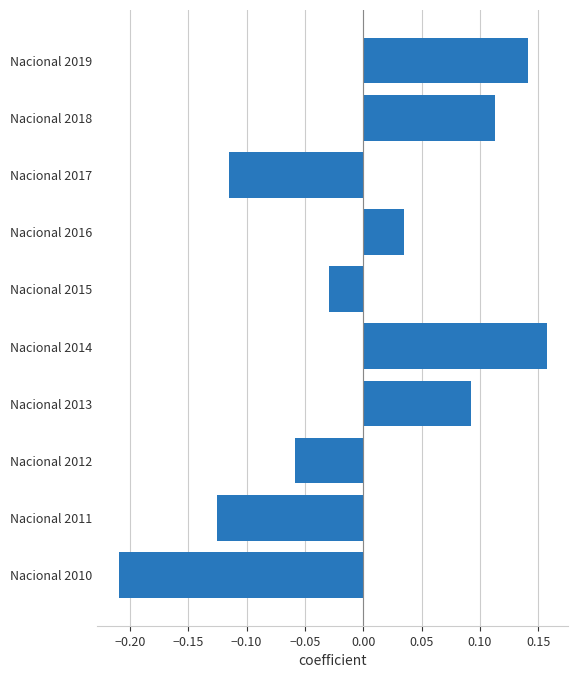

List the labels in order of value, largest first.

Nacional 2014, Nacional 2019, Nacional 2018, Nacional 2013, Nacional 2016, Nacional 2015, Nacional 2012, Nacional 2017, Nacional 2011, Nacional 2010